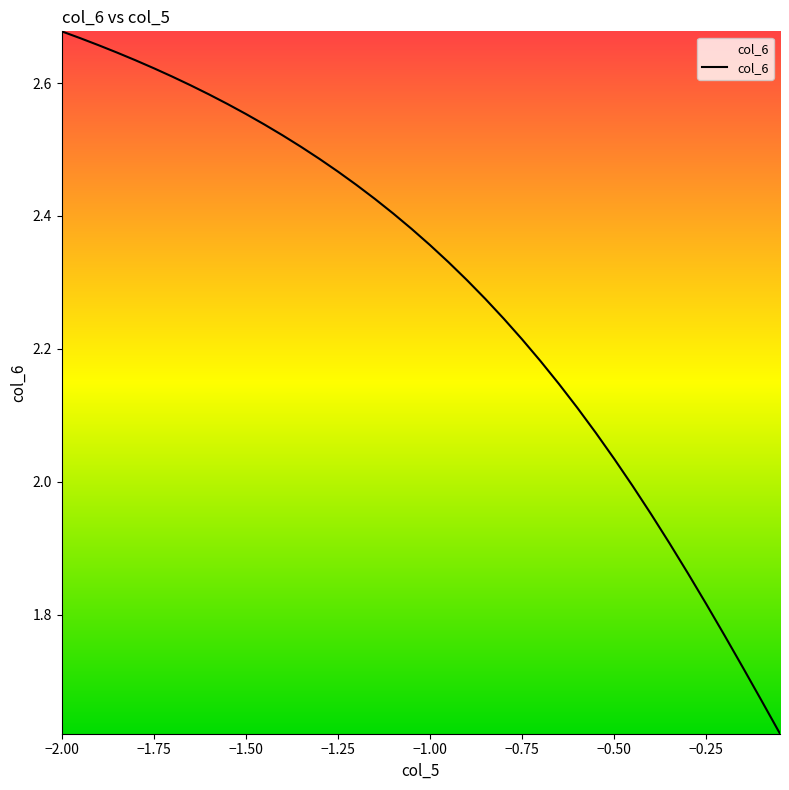

What is the smallest value displayed?

1.6